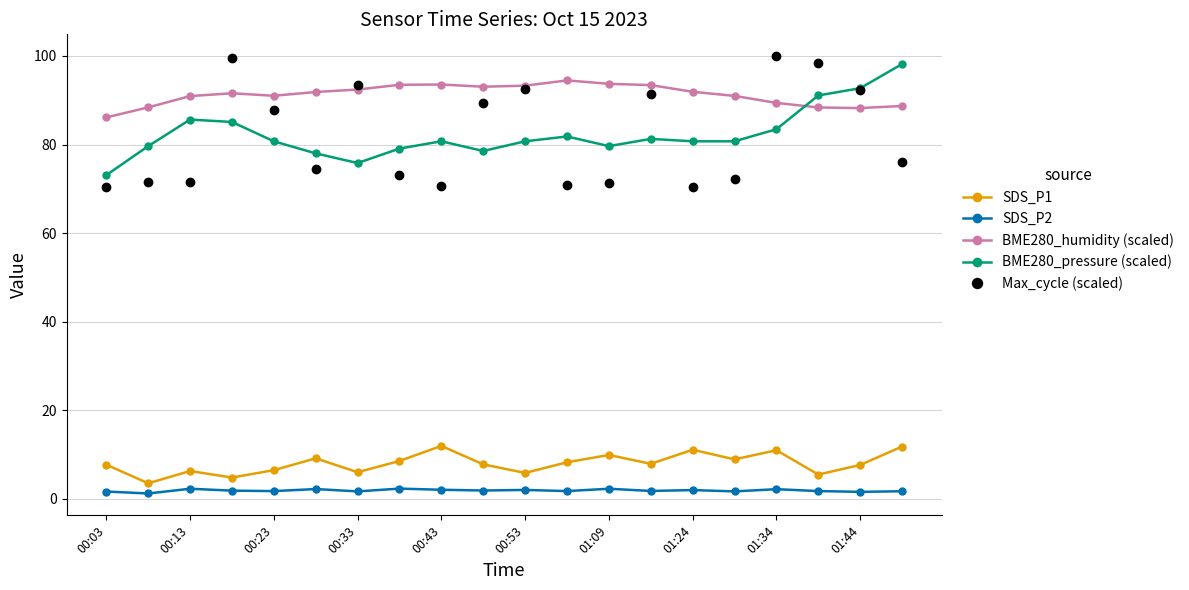

Which series has the largest range (max minus min)?

Max_cycle (scaled)